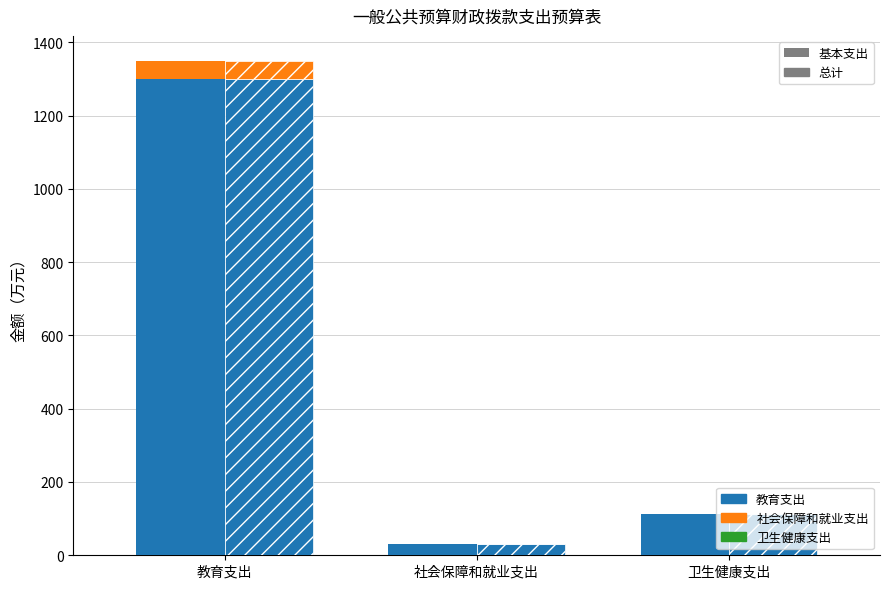

Is it true that 基本支出(总计组) equals 9.7 at 社会保障和就业支出?

False